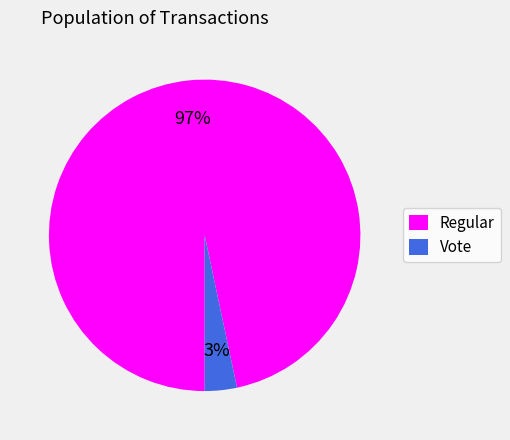

To the nearest percent, what percentage of the pie is Vote?

3%